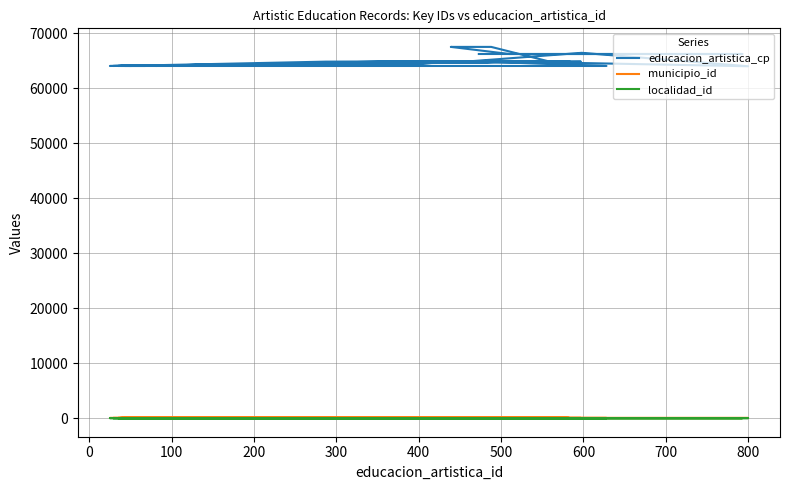

True or false: localidad_id and educacion_artistica_cp intersect in this chart.

False